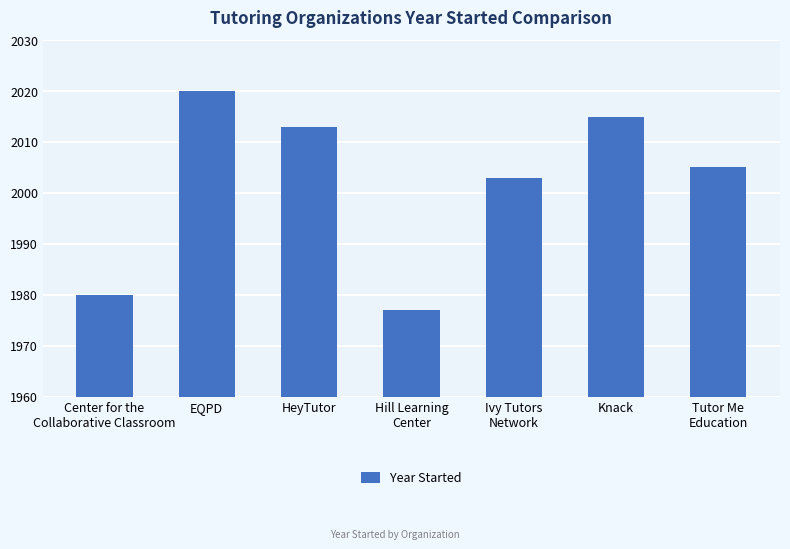

The chart shows a value of 2015 at Knack. True or false?

True